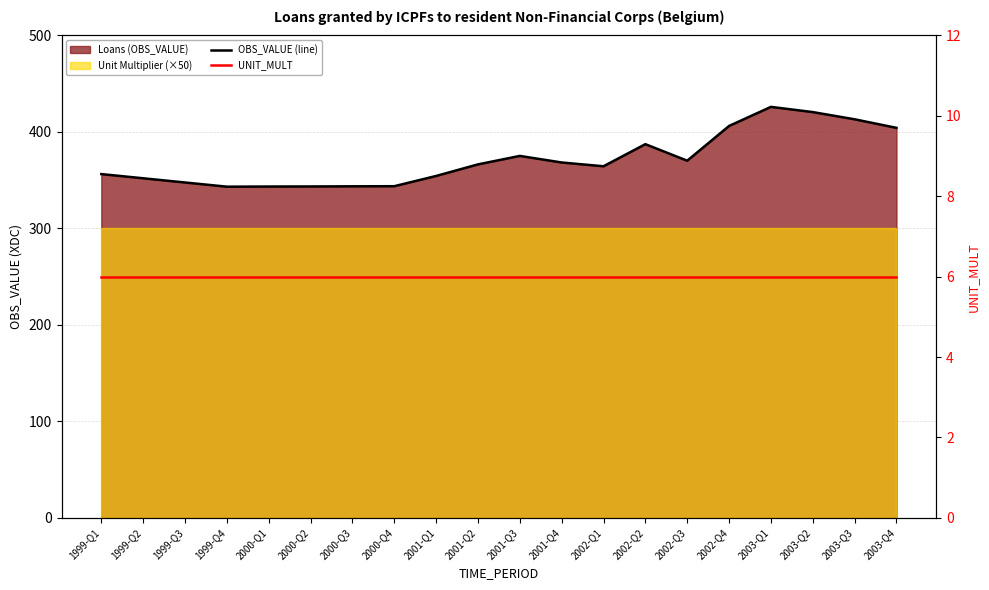

Count the number of data series in this chart.

2